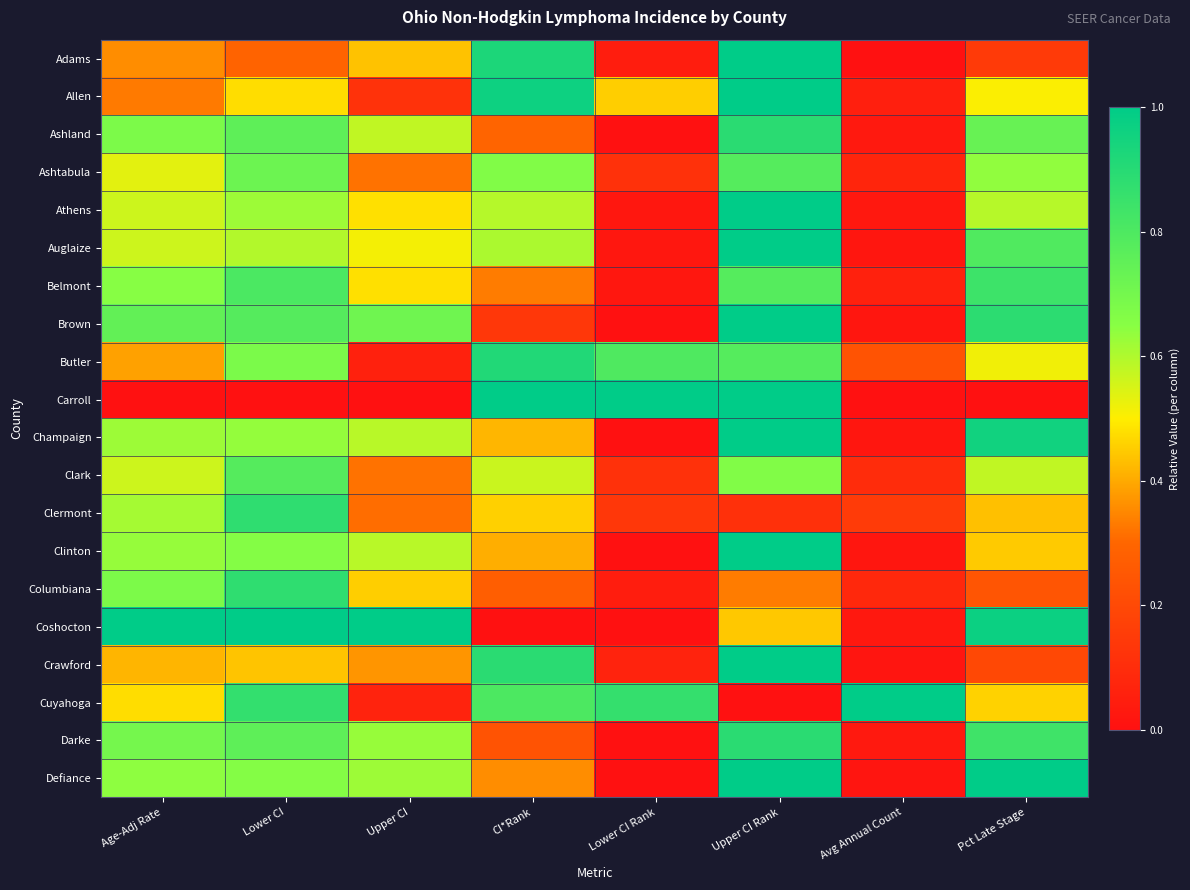

What is the maximum value shown in the chart?

1.0